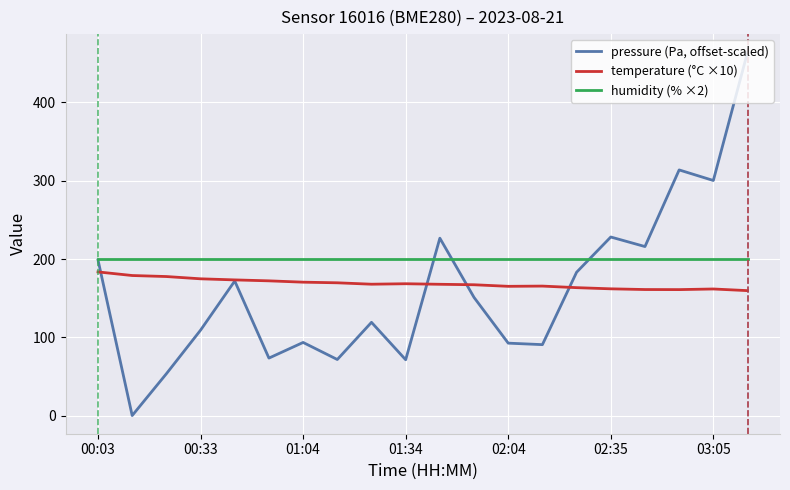

Which series has the largest total across all categories?

humidity (% ×2)